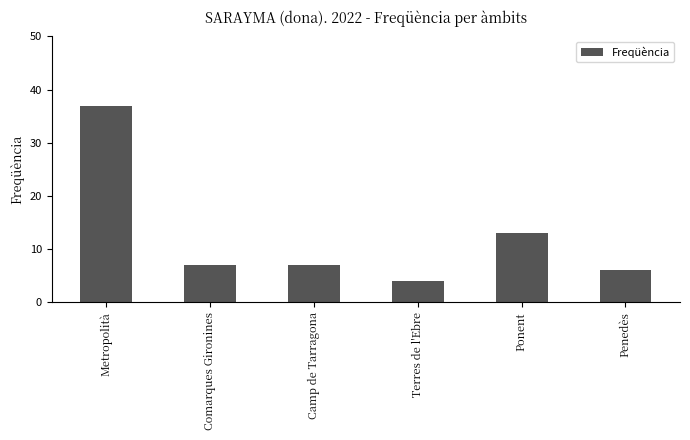

How many series are shown in this chart?

1